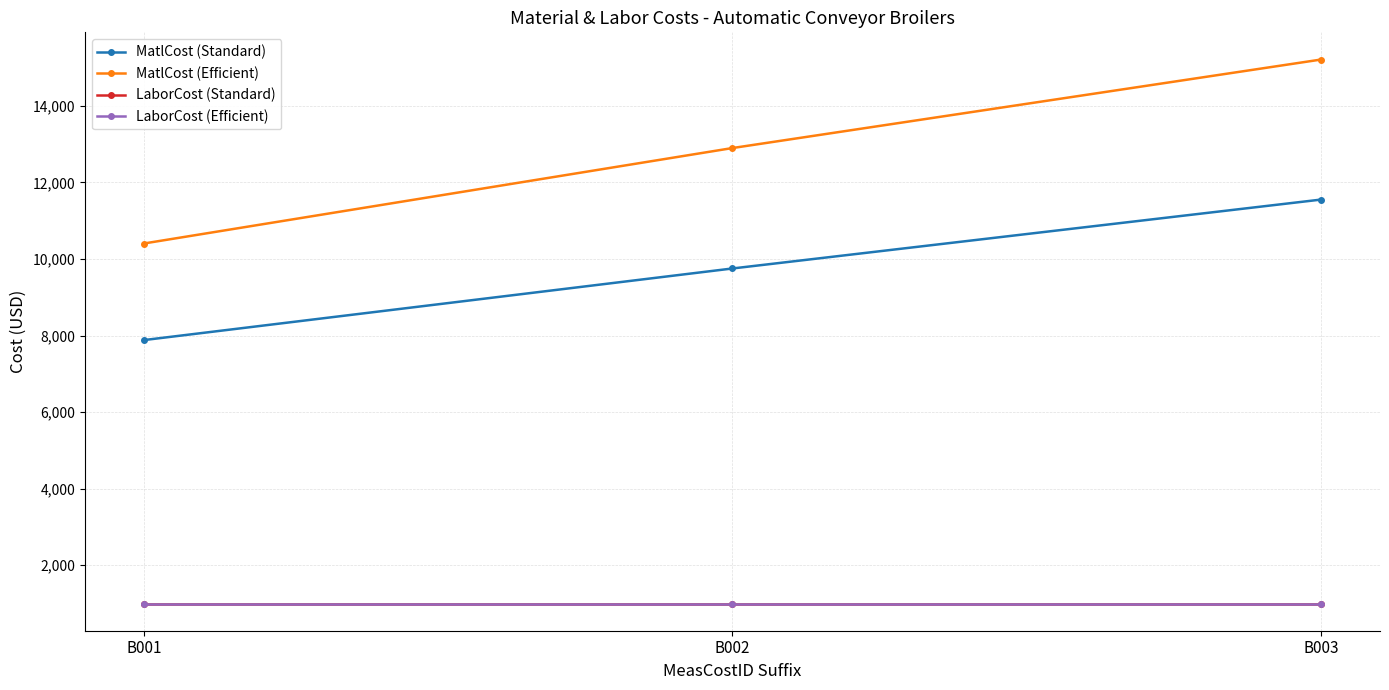

True or false: LaborCost (Efficient) has a value of 1000 at B003.

True